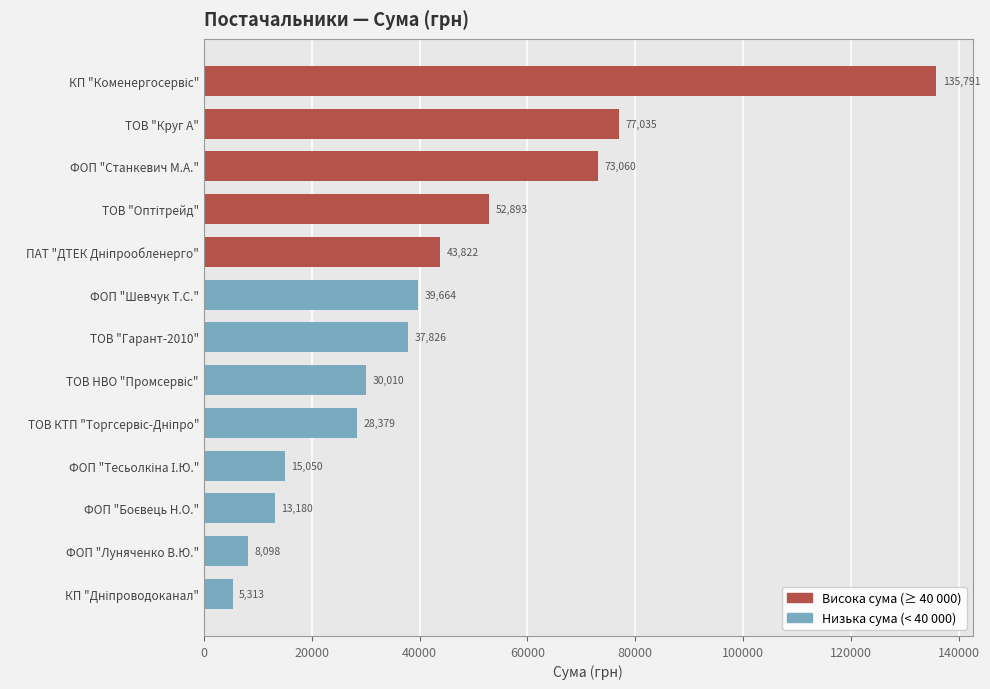

The value at ТОВ "Гарант-2010" is 14417.1. True or false?

False